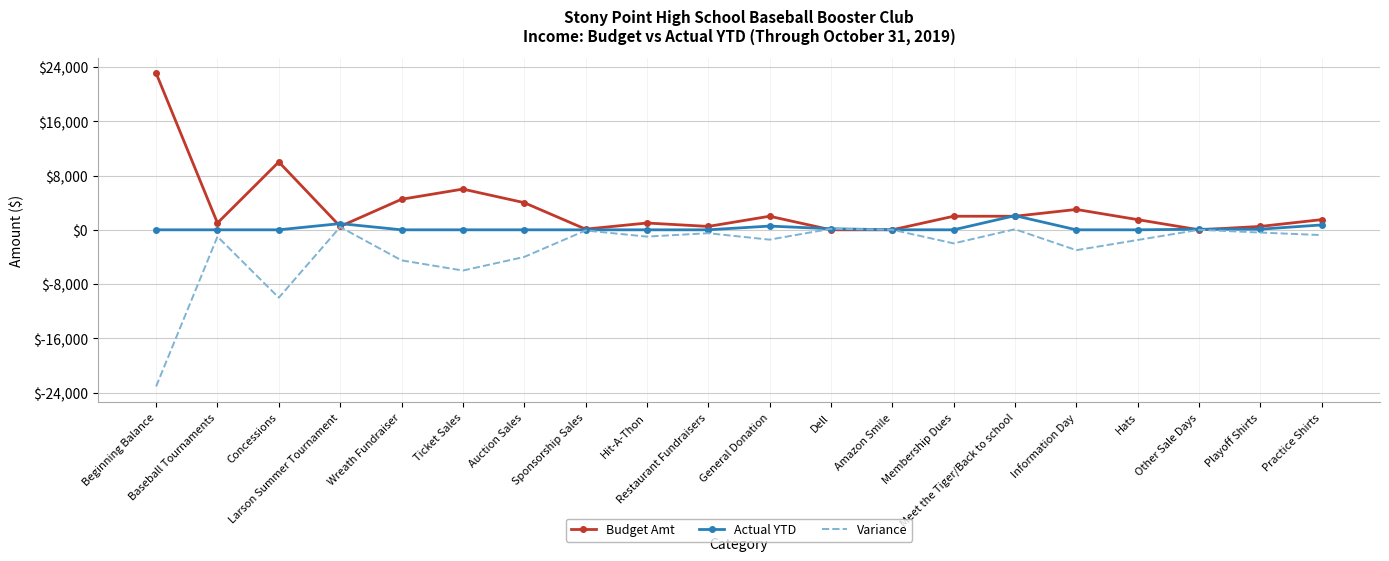

Which series has the largest total across all categories?

Budget Amt